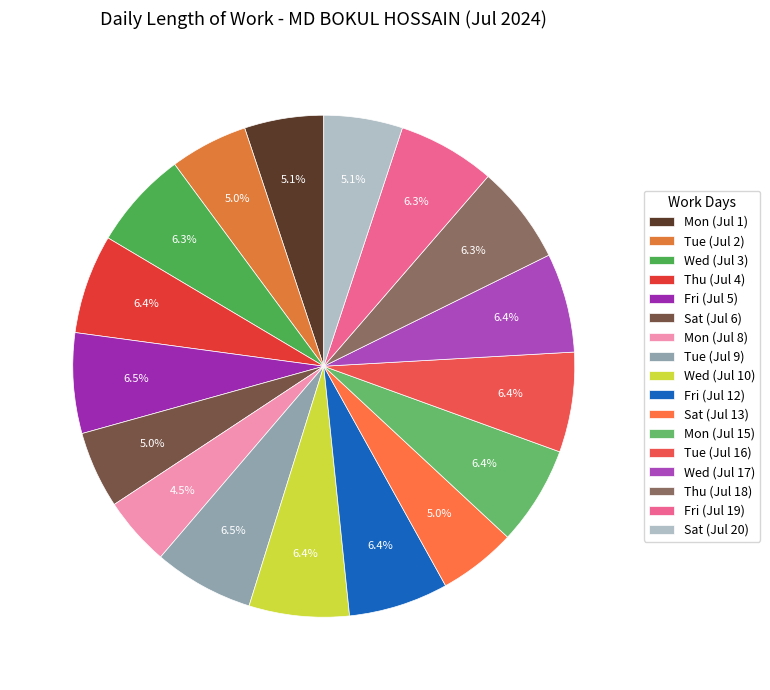

What is the total percentage of Wed (Jul 3) and Sat (Jul 13)?

11.3%